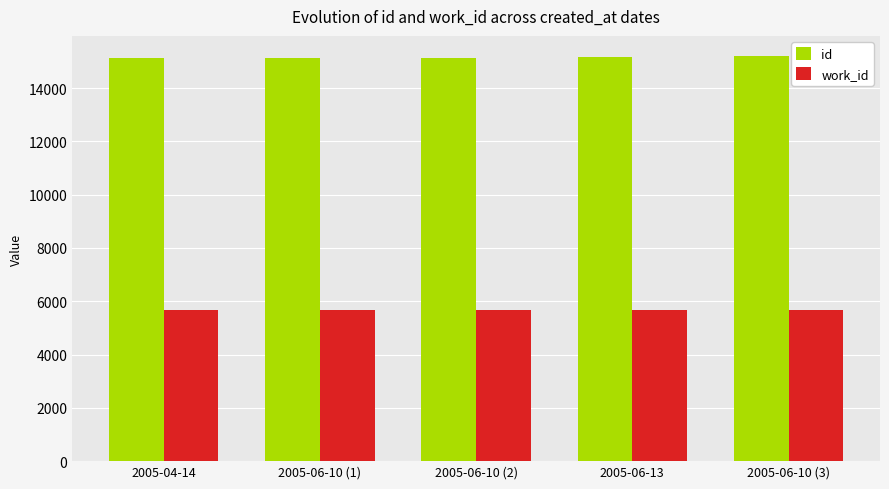

What is the lowest value of the work_id series?

5663